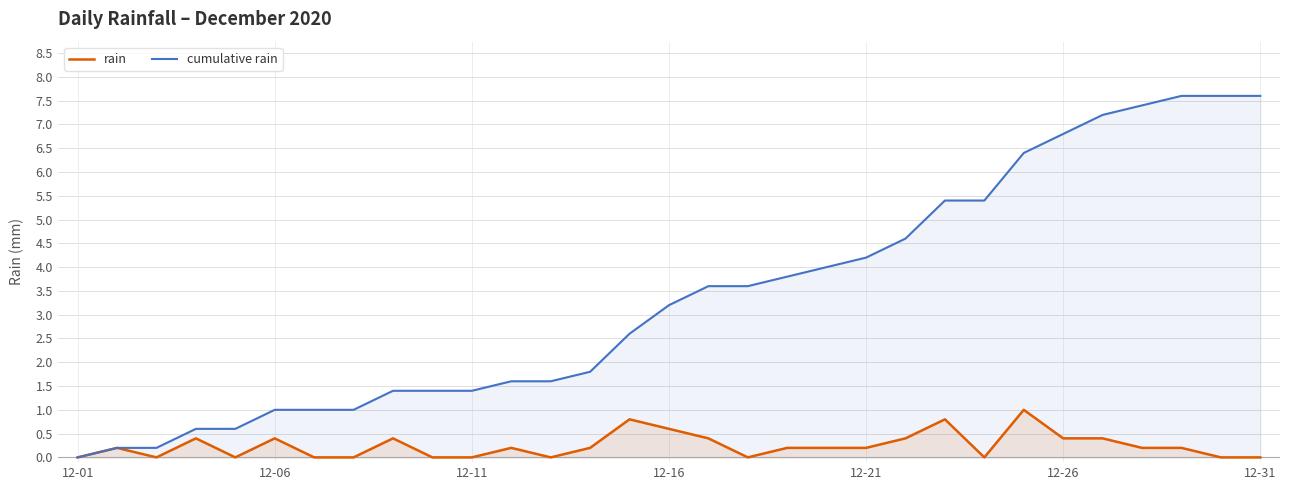

What is the average value of the cumulative rain series?

3.4